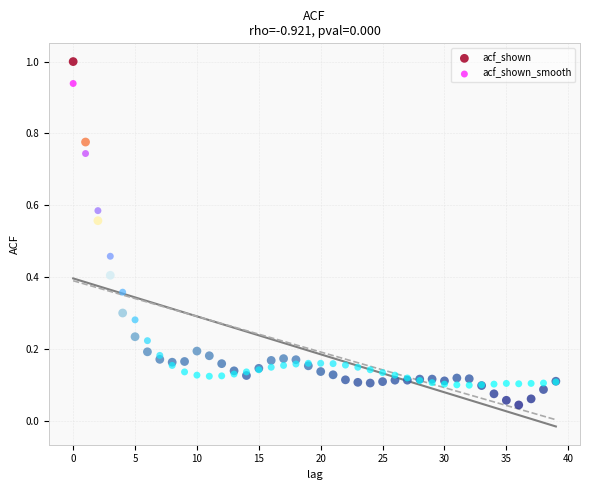

Which series has the widest spread of Y values?

acf_shown